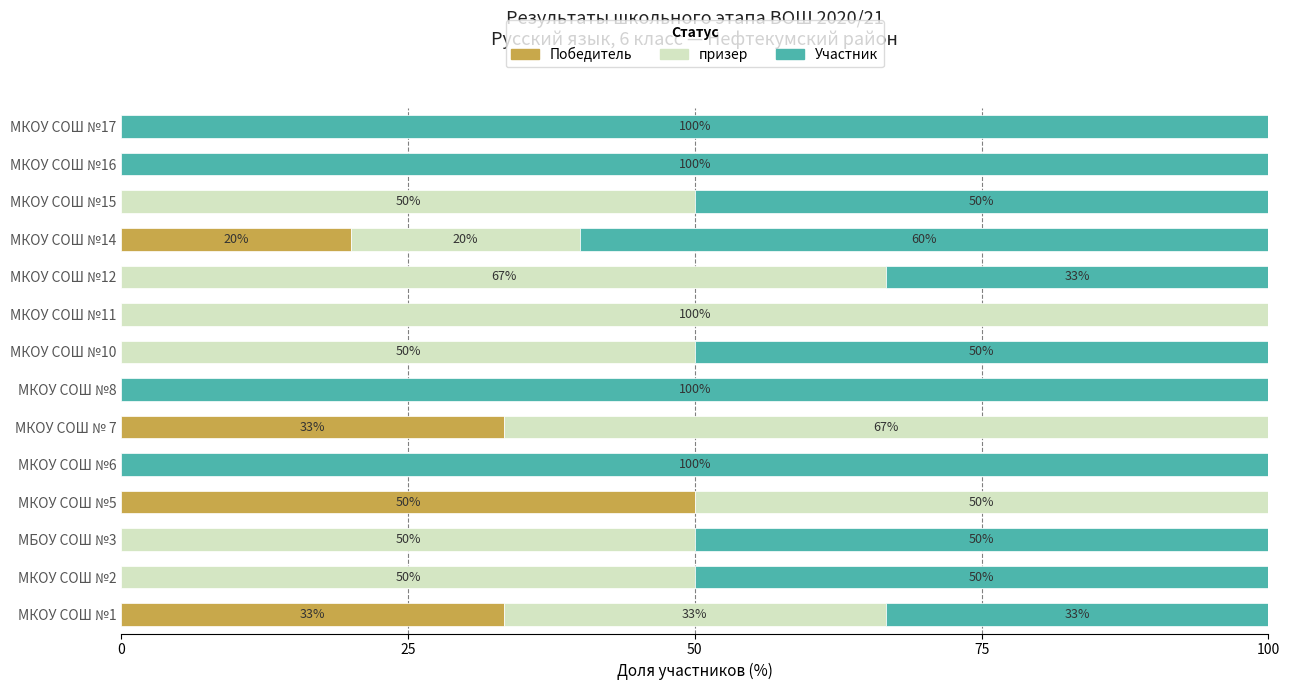

What are all the series names shown in the legend?

Победитель, призер, Участник